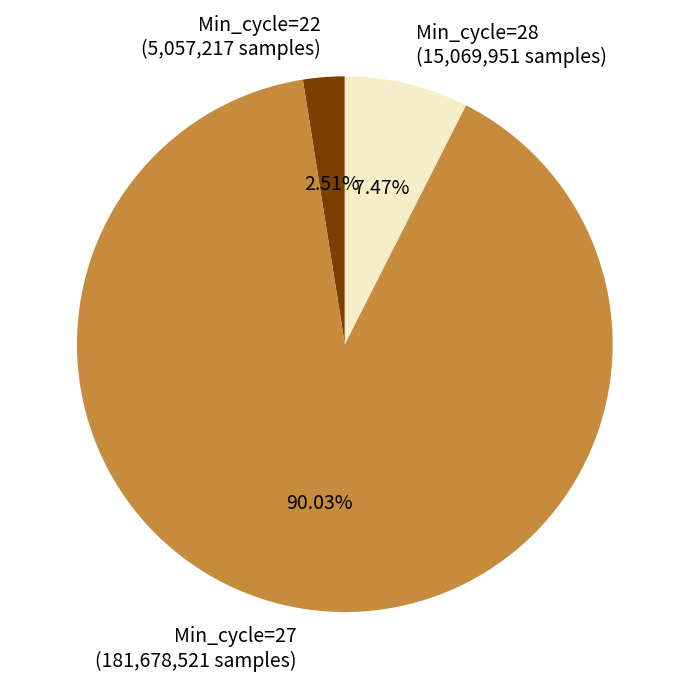

Is the sum of Min_cycle=27 (181,678,521 samples) and Min_cycle=22 (5,057,217 samples) greater than half?

Yes